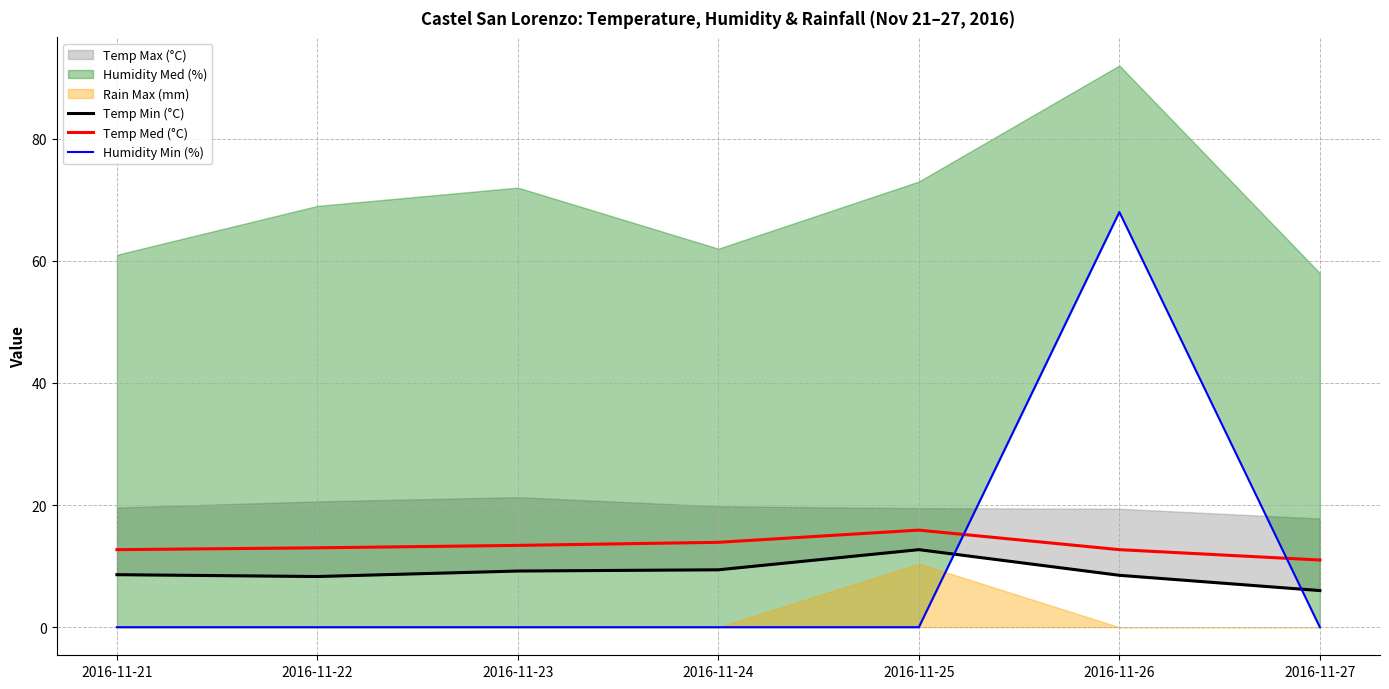

Which has a higher value, 2016-11-24 or 2016-11-21?

2016-11-24